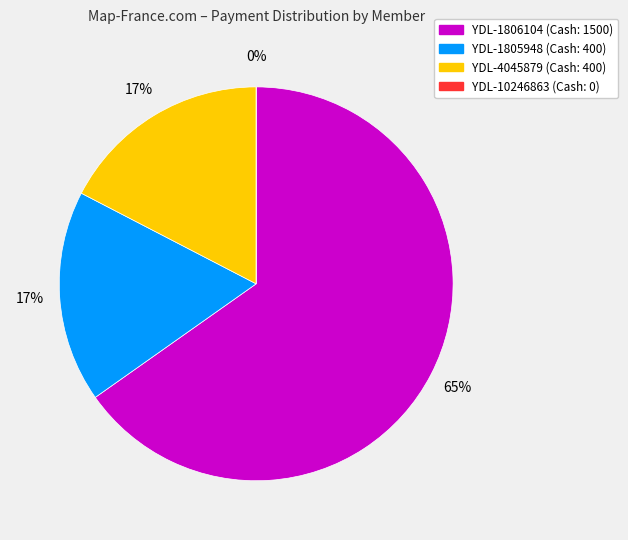

Is there any slice that represents more than half of the pie?

Yes